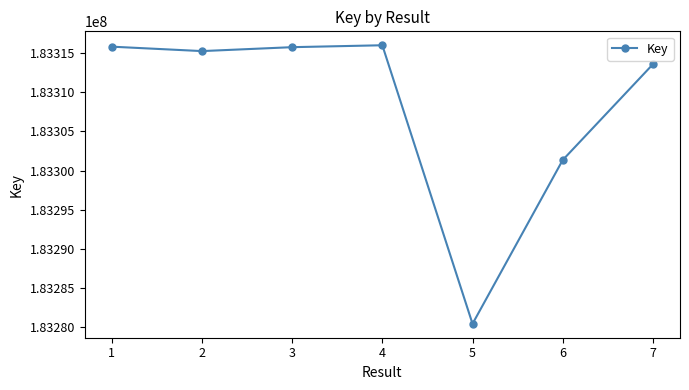

True or false: the data shows 110984980 at 4.

False